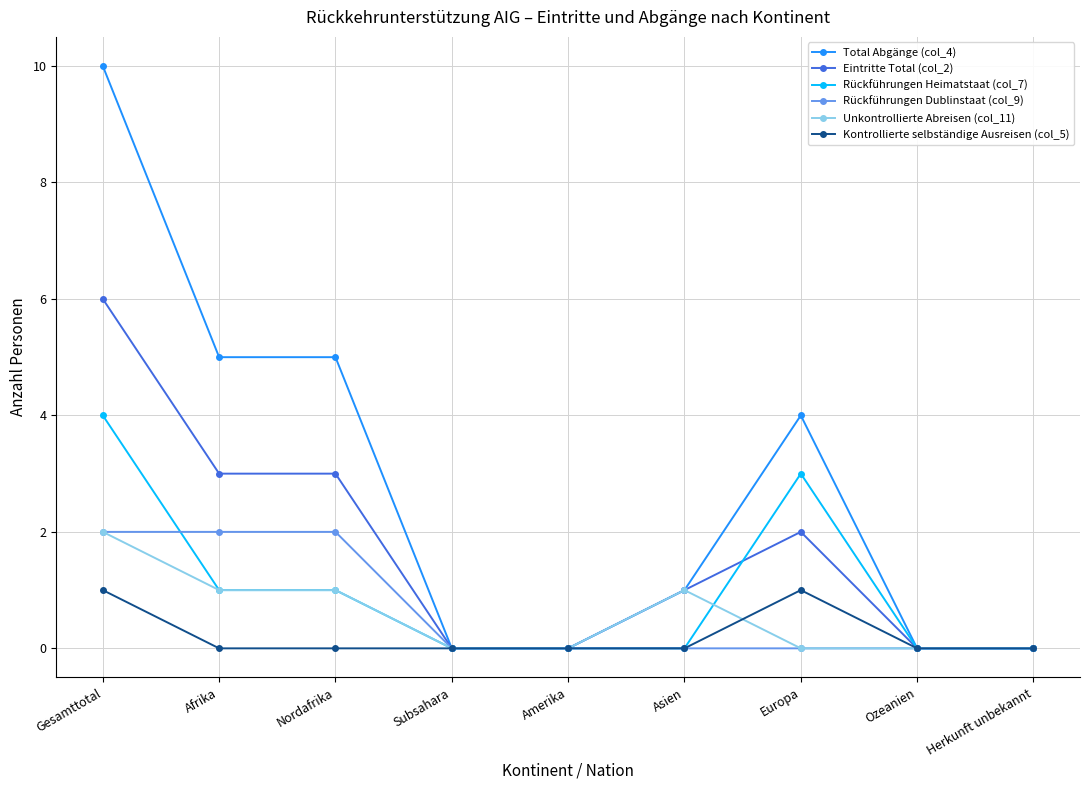

How many distinct data groups are displayed?

6